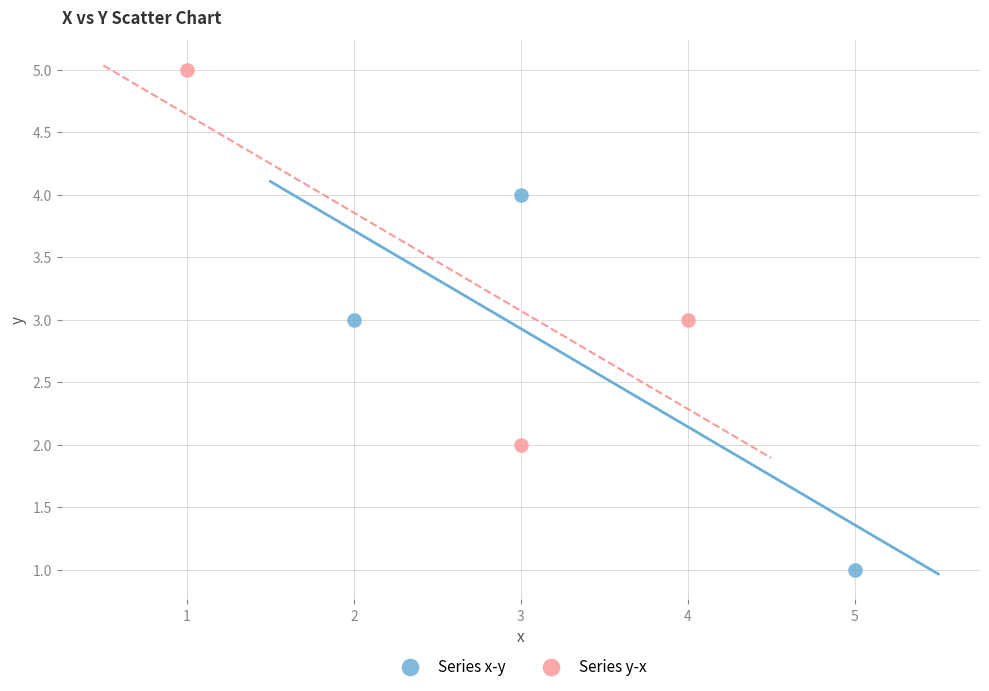

What are all the series names shown in the legend?

Series x-y, Series y-x